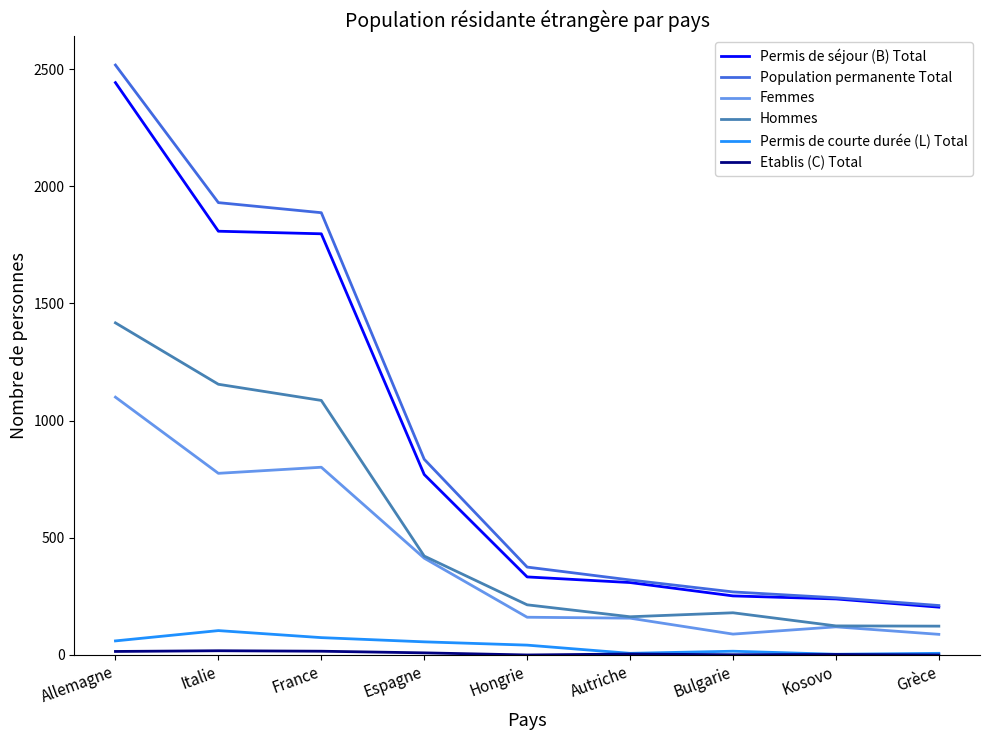

True or false: Population permanente Total and Hommes cross at least once.

False